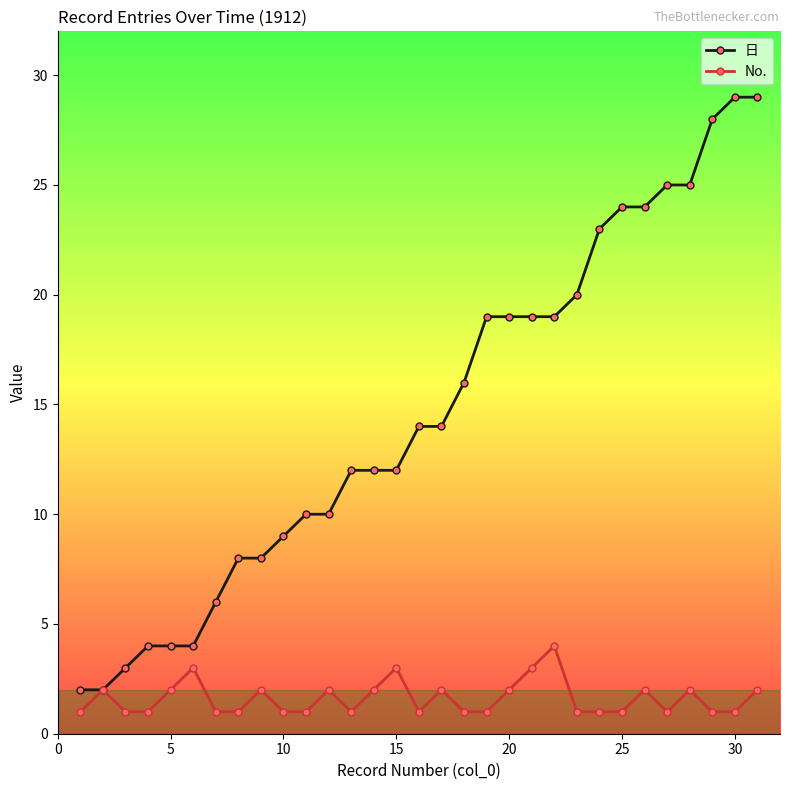

True or false: No. has more than 2 points higher than both neighbors.

True